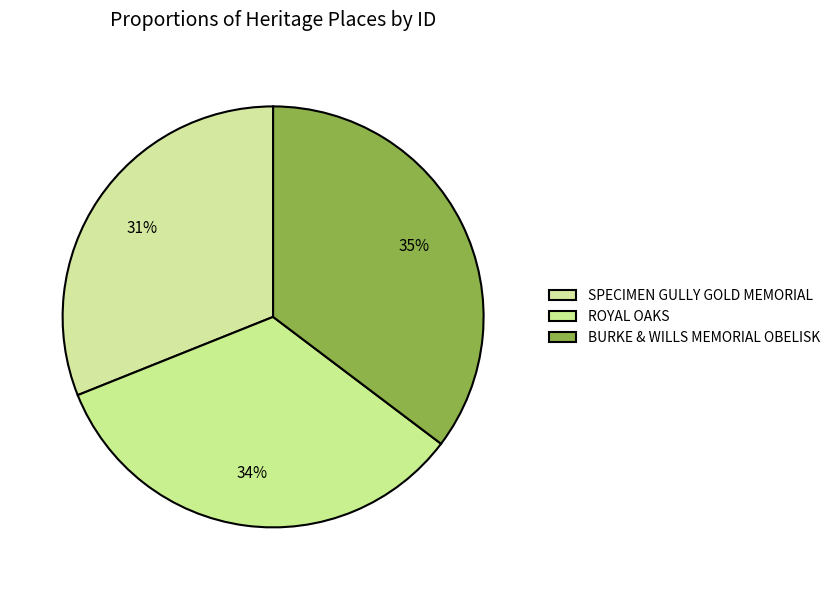

How many segments does this pie chart have?

3